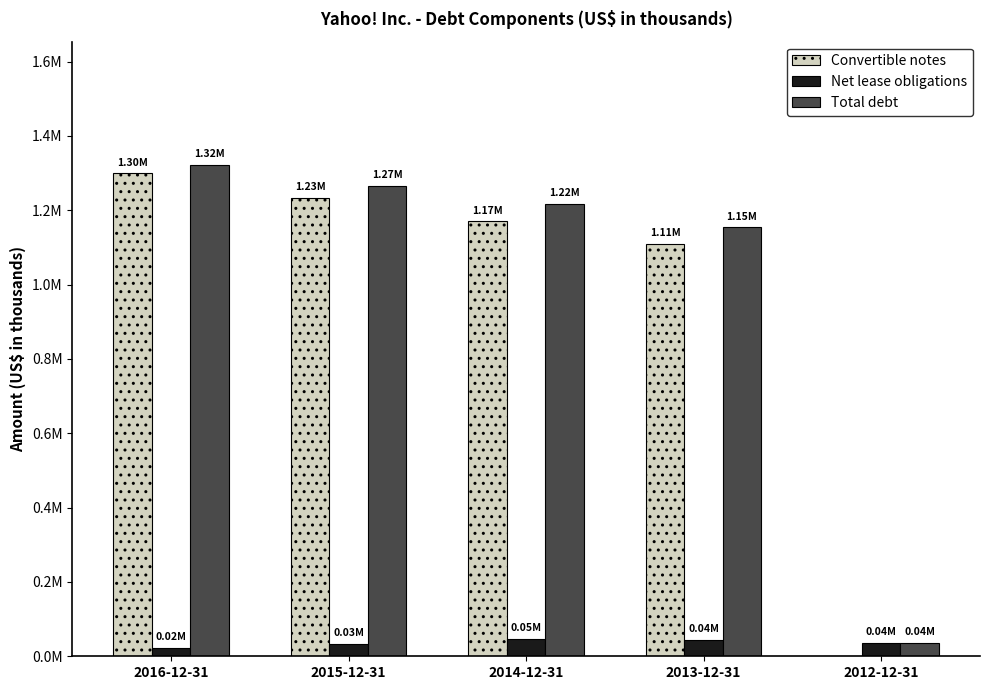

What are all the series names shown in the legend?

Convertible notes, Net lease obligations, Total debt